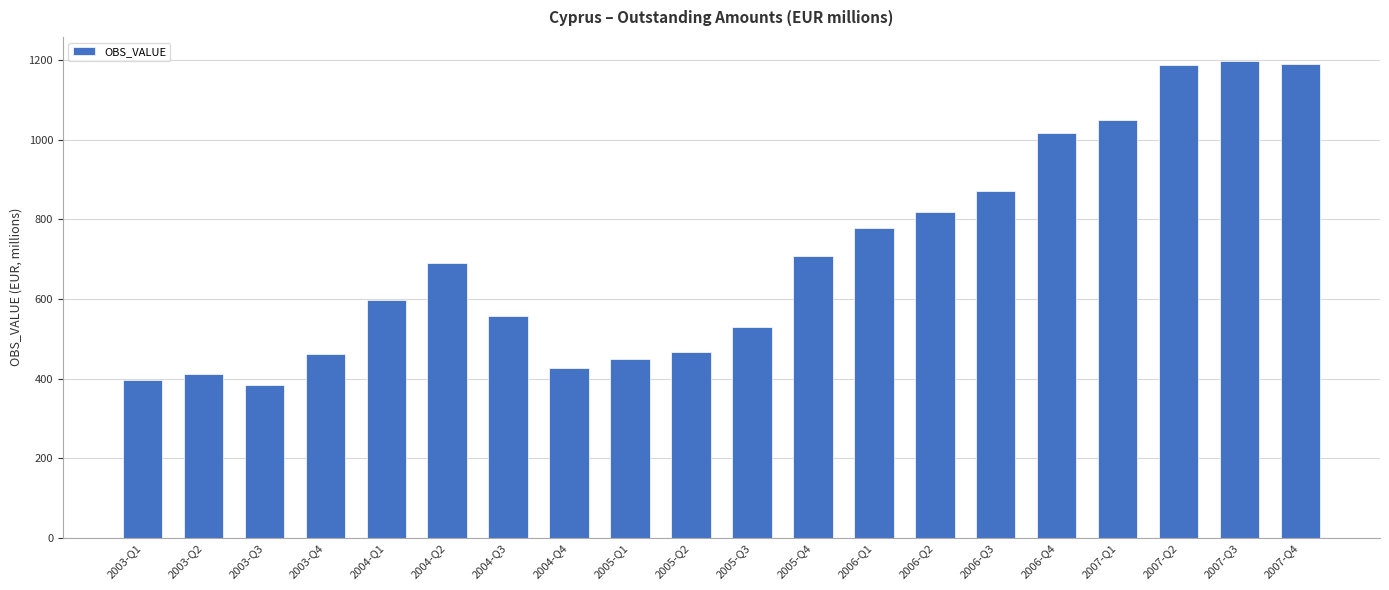

Where does the data first go above 691?

2004-Q2